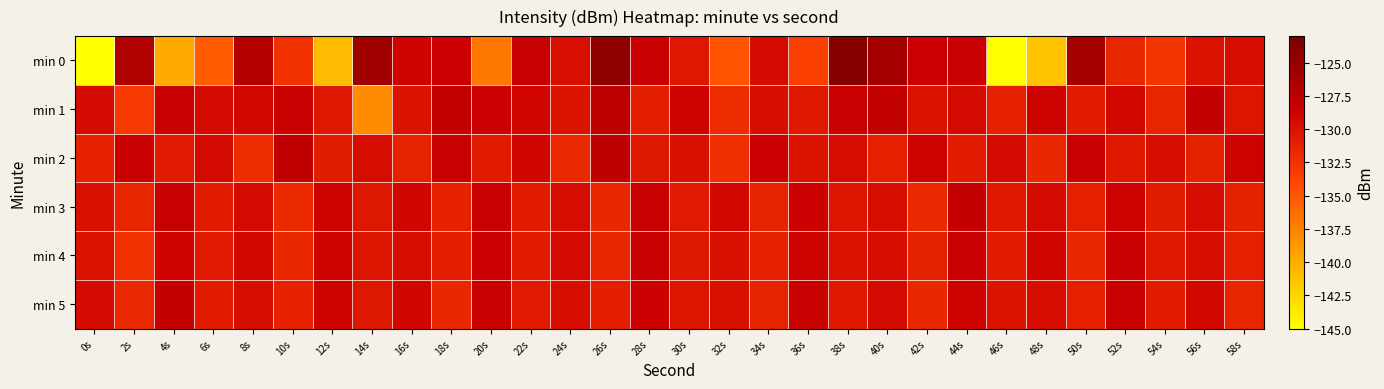

Reading left to right, list all the values displayed in this chart.

min 0: 0s=-220.7	2s=-126.8	4s=-139.8	6s=-135.4	8s=-127.0	10s=-132.5	12s=-140.8	14s=-125.6	16s=-128.9	18s=-128.5	20s=-136.9	22s=-128.2	24s=-129.8	26s=-124.5	28s=-128.3	30s=-130.4	32s=-134.8	34s=-129.4	36s=-133.5	38s=-123.9	40s=-125.9	42s=-128.5	44s=-128.3	46s=-145.1	48s=-141.4	50s=-125.9	52s=-131.5	54s=-132.7	56s=-130.1	58s=-129.6
min 1: 0s=-129.4	2s=-133.1	4s=-128.4	6s=-129.4	8s=-129.2	10s=-128.3	12s=-130.4	14s=-138.1	16s=-130.1	18s=-127.9	20s=-128.5	22s=-129.1	24s=-130.2	26s=-127.5	28s=-131.0	30s=-128.8	32s=-132.1	34s=-129.7	36s=-130.5	38s=-128.3	40s=-127.9	42s=-130.1	44s=-129.4	46s=-131.2	48s=-128.6	50s=-130.8	52s=-129.2	54s=-131.5	56s=-128.1	58s=-130.3
min 2: 0s=-131.2	2s=-128.4	4s=-130.6	6s=-129.3	8s=-132.1	10s=-127.8	12s=-130.9	14s=-129.5	16s=-131.4	18s=-128.2	20s=-130.7	22s=-129.1	24s=-131.8	26s=-127.6	28s=-130.4	30s=-129.8	32s=-132.3	34s=-128.5	36s=-130.2	38s=-129.6	40s=-131.1	42s=-128.7	44s=-130.8	46s=-129.4	48s=-131.6	50s=-128.3	52s=-130.5	54s=-129.7	56s=-131.3	58s=-128.6
min 3: 0s=-129.8	2s=-131.5	4s=-128.2	6s=-130.7	8s=-129.3	10s=-131.9	12s=-128.6	14s=-130.4	16s=-129.1	18s=-131.2	20s=-128.4	22s=-130.8	24s=-129.5	26s=-131.6	28s=-128.3	30s=-130.6	32s=-129.2	34s=-131.4	36s=-128.5	38s=-130.3	40s=-129.7	42s=-131.8	44s=-128.1	46s=-130.5	48s=-129.4	50s=-131.1	52s=-128.7	54s=-130.9	56s=-129.6	58s=-131.3
min 4: 0s=-130.1	2s=-132.4	4s=-128.8	6s=-130.6	8s=-129.2	10s=-131.7	12s=-128.9	14s=-130.3	16s=-129.6	18s=-131.0	20s=-128.5	22s=-130.7	24s=-129.3	26s=-131.5	28s=-128.2	30s=-130.4	32s=-129.8	34s=-131.2	36s=-128.6	38s=-130.1	40s=-129.5	42s=-131.3	44s=-128.4	46s=-130.8	48s=-129.1	50s=-131.6	52s=-128.3	54s=-130.5	56s=-129.7	58s=-131.1
min 5: 0s=-129.4	2s=-131.8	4s=-128.1	6s=-130.7	8s=-129.5	10s=-131.2	12s=-128.8	14s=-130.4	16s=-129.1	18s=-131.6	20s=-128.3	22s=-130.6	24s=-129.7	26s=-131.0	28s=-128.5	30s=-130.3	32s=-129.8	34s=-131.4	36s=-128.2	38s=-130.5	40s=-129.3	42s=-131.7	44s=-128.6	46s=-130.2	48s=-129.6	50s=-131.1	52s=-128.4	54s=-130.8	56s=-129.2	58s=-131.5